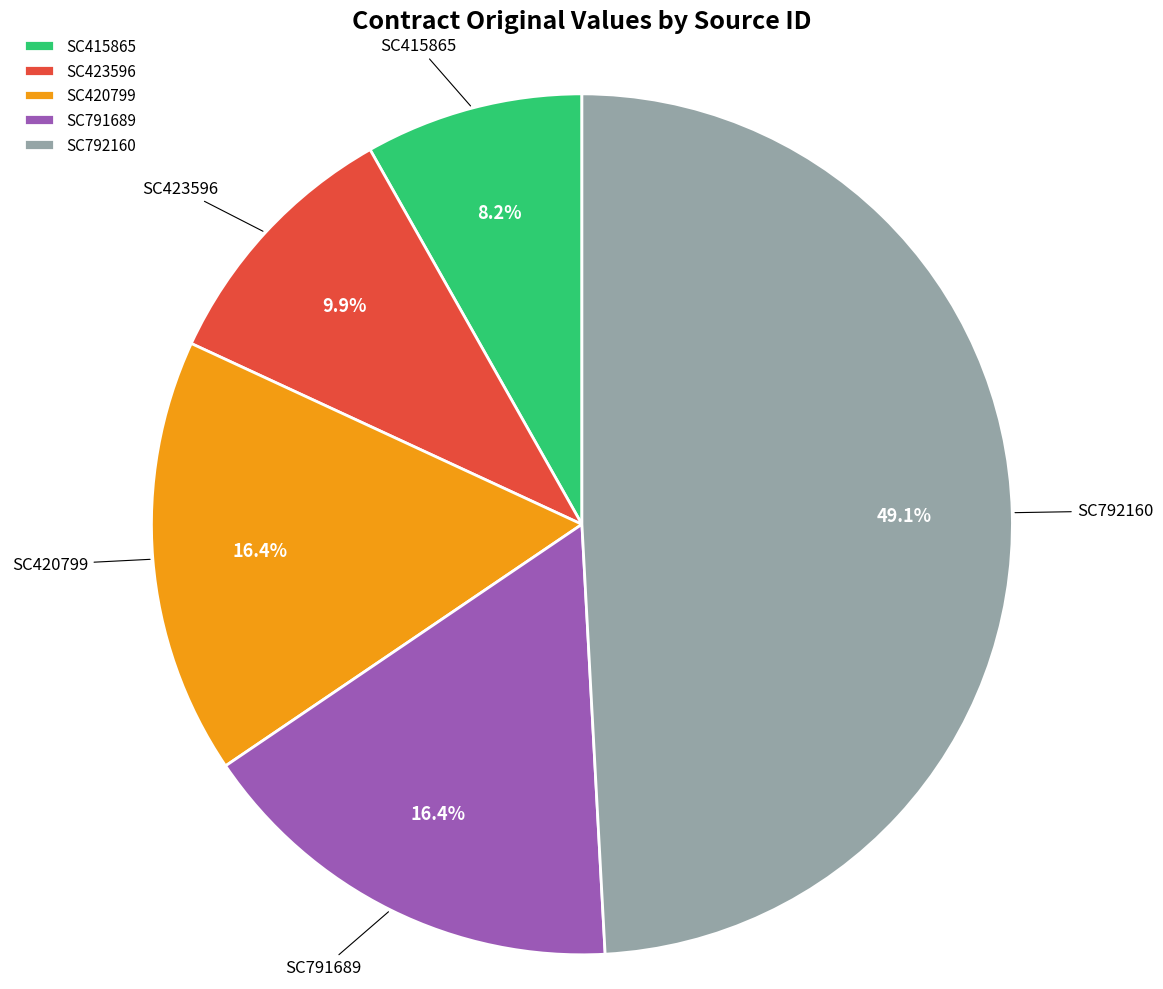

Combined, do SC420799 and SC791689 account for over 50%?

No